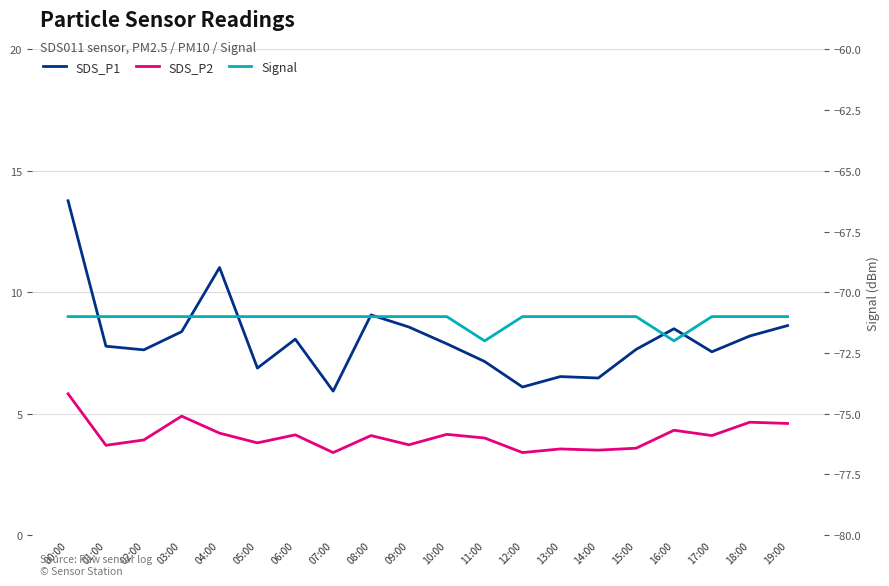

Where is the first local minimum for Signal?

11:00